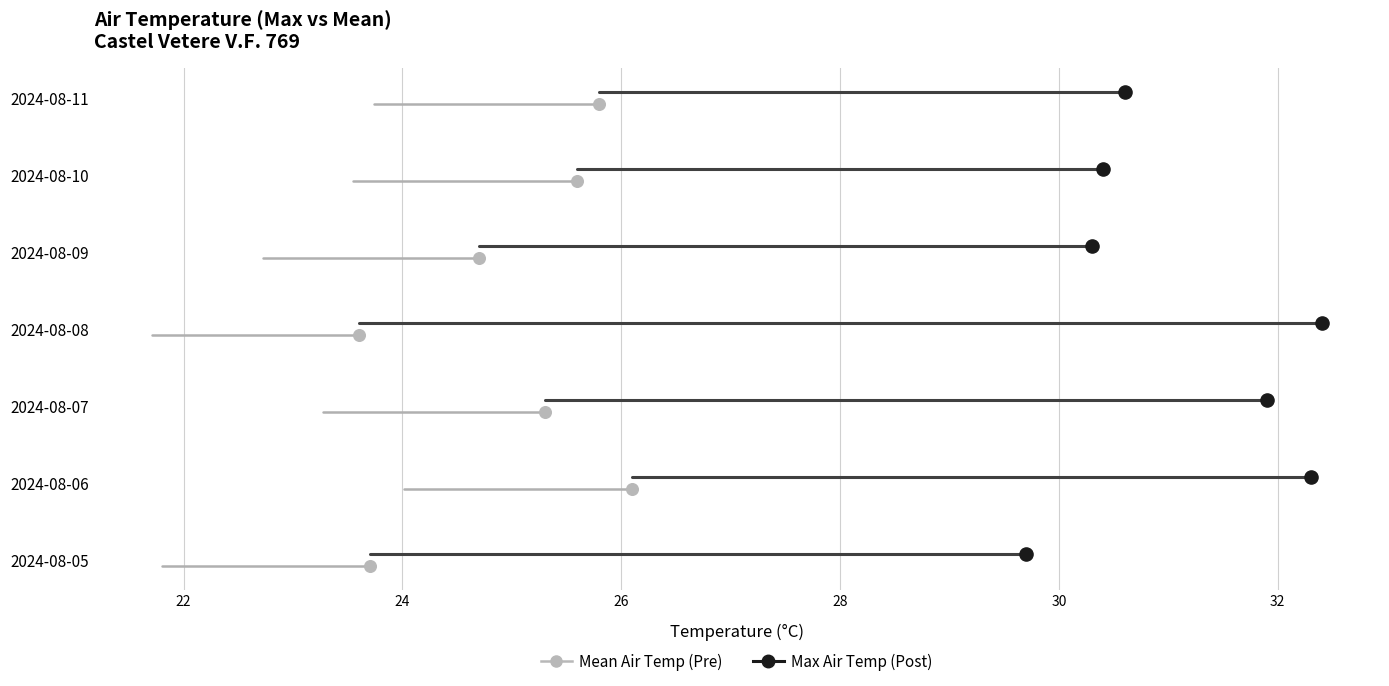

What are all the series names shown in the legend?

Max Air Temp (Post), Mean Air Temp (Pre)